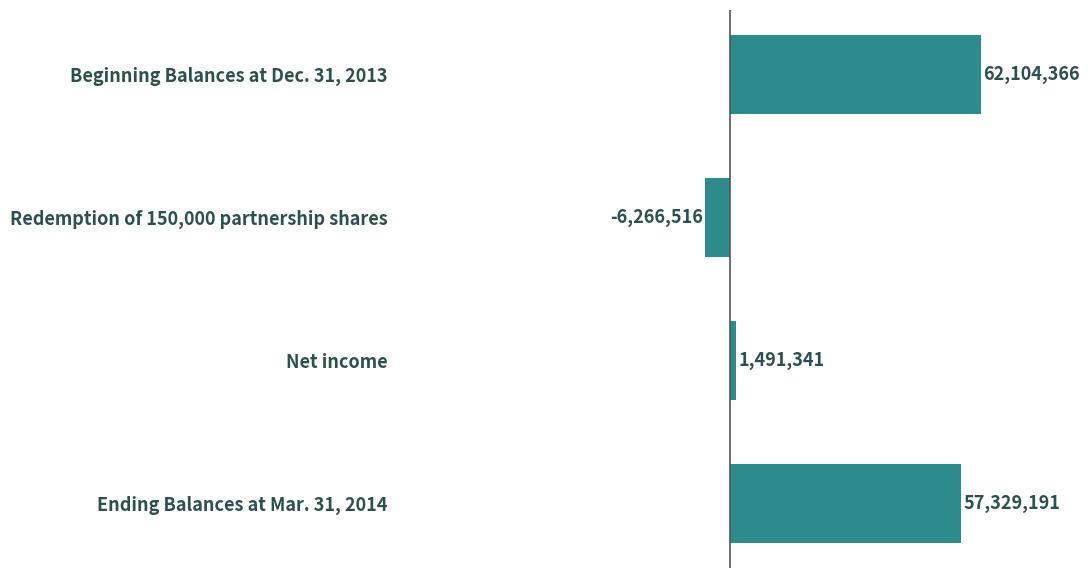

What is the difference between the maximum and second lowest values?

60613025